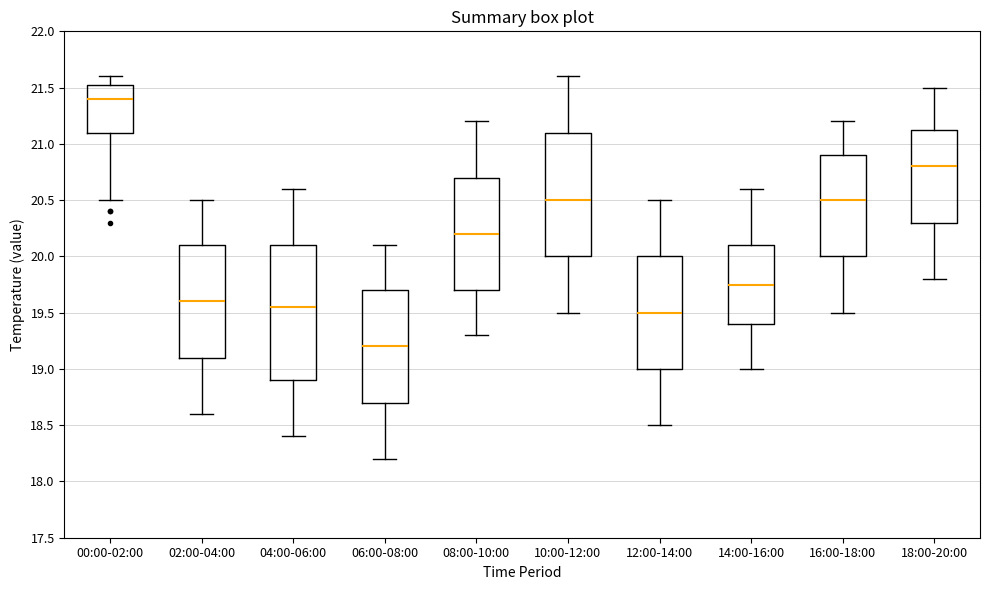

Reading left to right, transcribe this box plot: for each box, give where its median line is, the range the box spans, and where its two whiskers end, as read against the y-axis. The values are not printed on the chart, so give them approximately, as read against the axis.

00:00-02:00: median 21.40, box 21.10 to 21.55, whiskers 20.50 to 21.60
02:00-04:00: median 19.60, box 19.10 to 20.10, whiskers 18.60 to 20.50
04:00-06:00: median 19.55, box 18.90 to 20.10, whiskers 18.40 to 20.60
06:00-08:00: median 19.20, box 18.70 to 19.70, whiskers 18.20 to 20.10
08:00-10:00: median 20.20, box 19.70 to 20.70, whiskers 19.30 to 21.20
10:00-12:00: median 20.50, box 20.00 to 21.10, whiskers 19.50 to 21.60
12:00-14:00: median 19.50, box 19.00 to 20.00, whiskers 18.50 to 20.50
14:00-16:00: median 19.75, box 19.40 to 20.10, whiskers 19.00 to 20.60
16:00-18:00: median 20.50, box 20.00 to 20.90, whiskers 19.50 to 21.20
18:00-20:00: median 20.80, box 20.30 to 21.15, whiskers 19.80 to 21.50